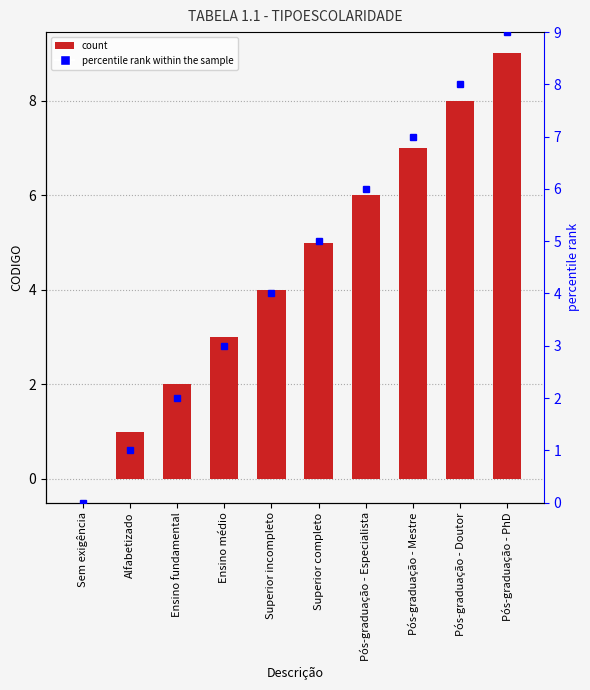

What position from the left is Pós-graduação - Mestre?

8